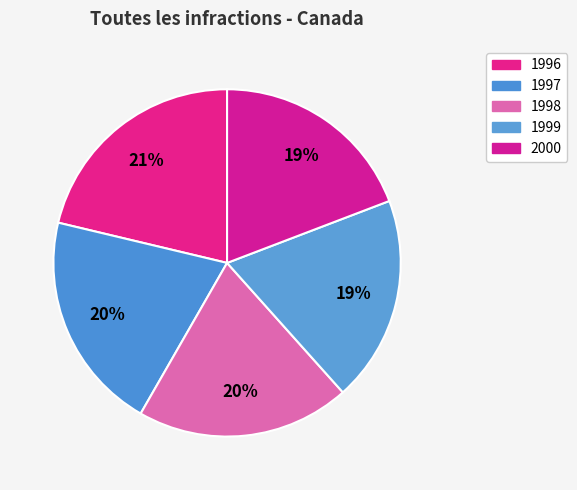

To the nearest percent, what is the combined percentage of 2000 and 1998?

39%